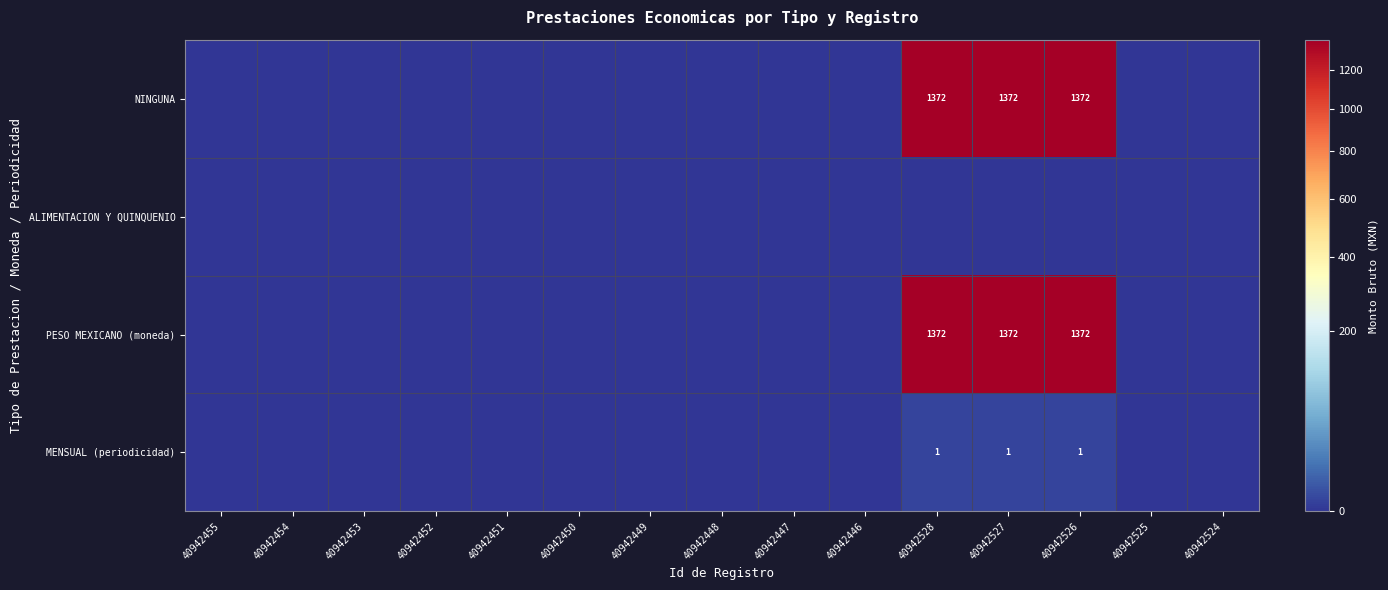

The PESO MEXICANO (moneda) series shows 939 at 40942527. True or false?

False